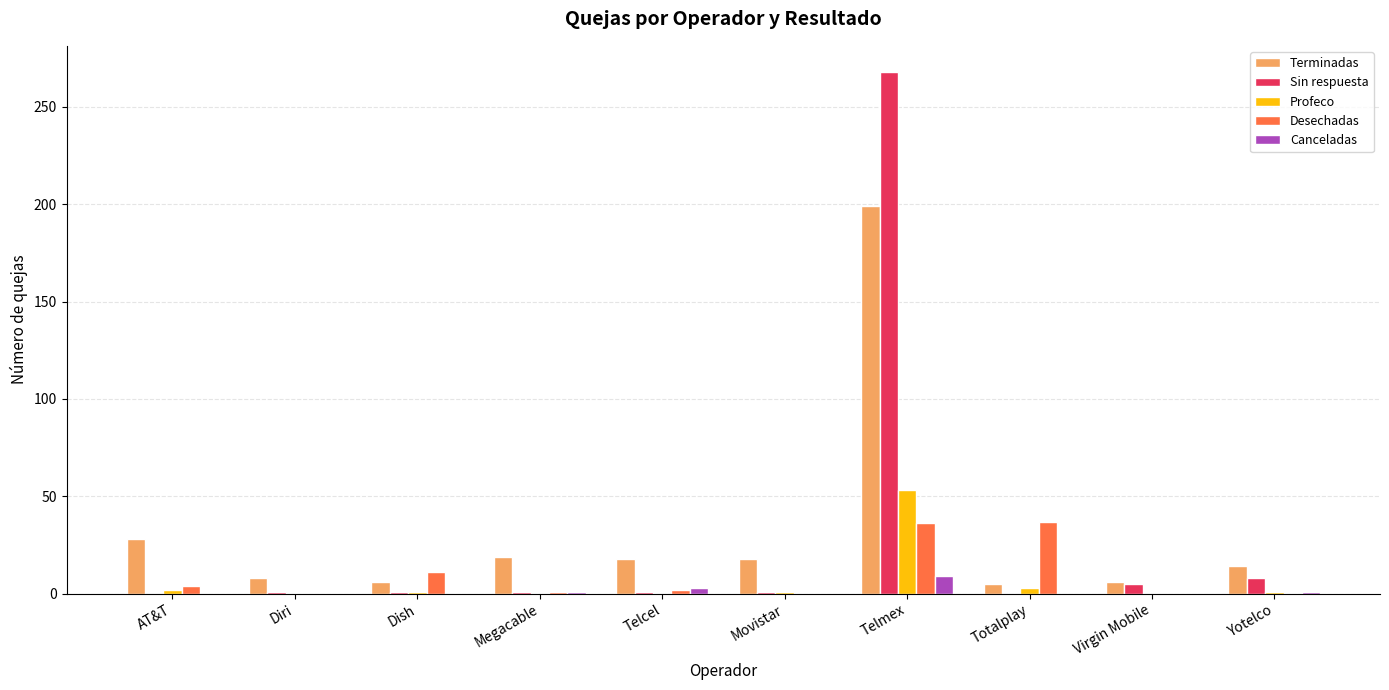

Are the bars grouped side by side (vs. stacked)?

Yes